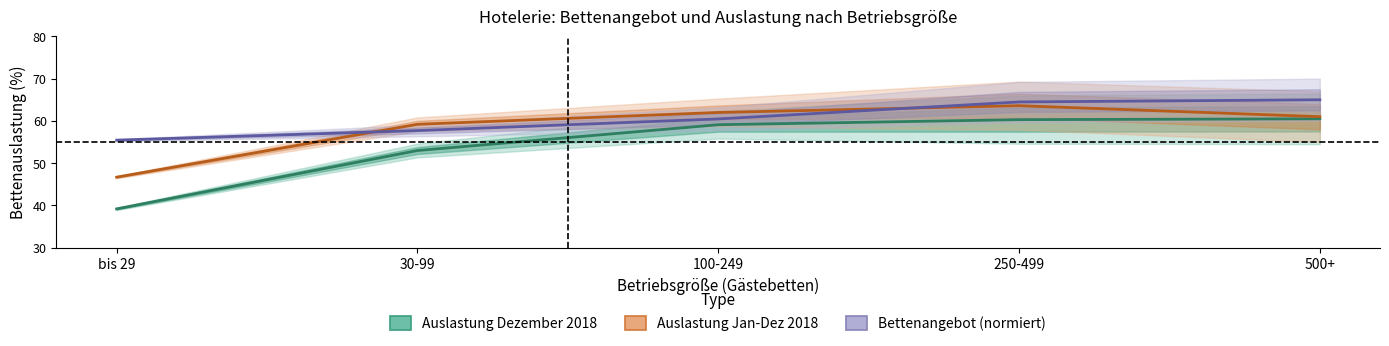

At which category does the chart reach its peak across all series?

500+